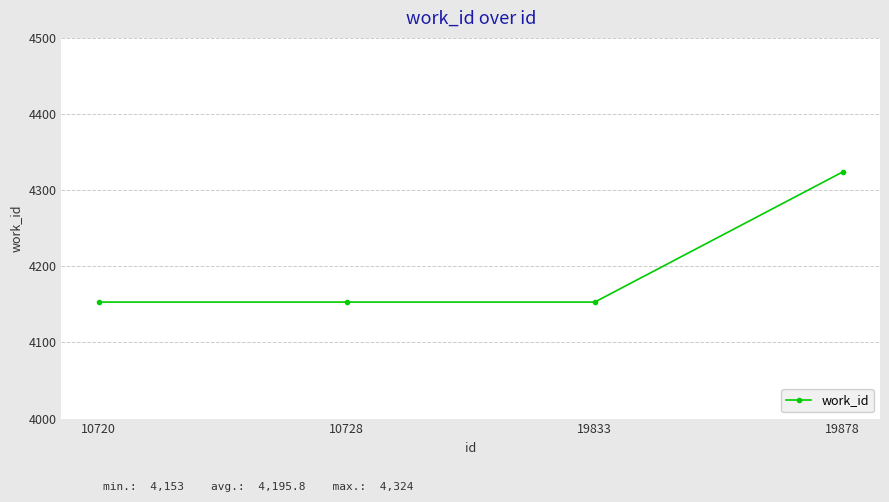

Is it true that the value at 19878 is 4324?

True